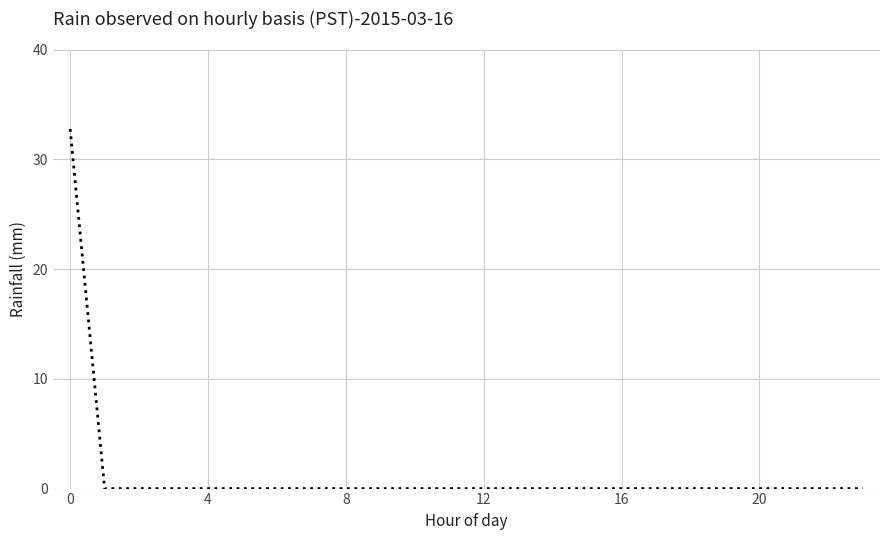

What is the greatest value displayed?

32.8